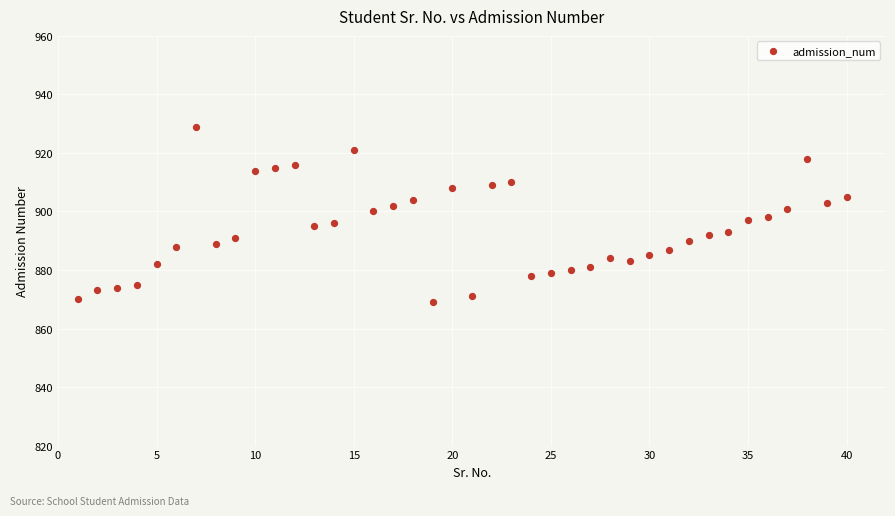

What is the range of X values (max minus min)?

39